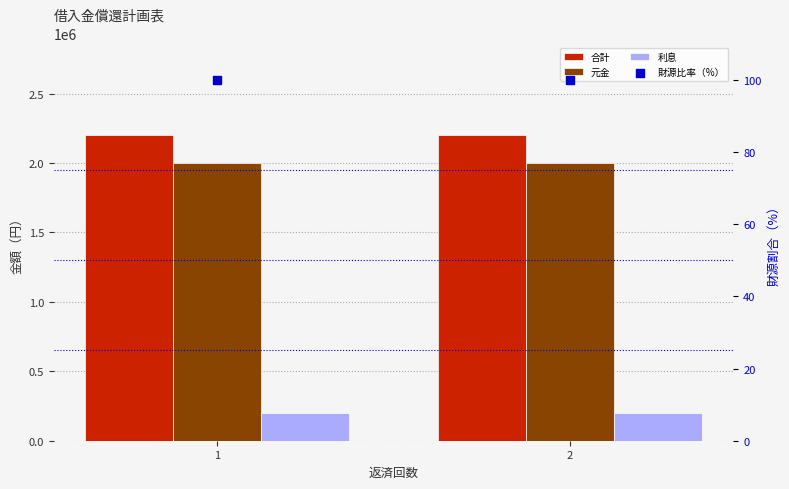

What is the total value across all series at 1?

4400100